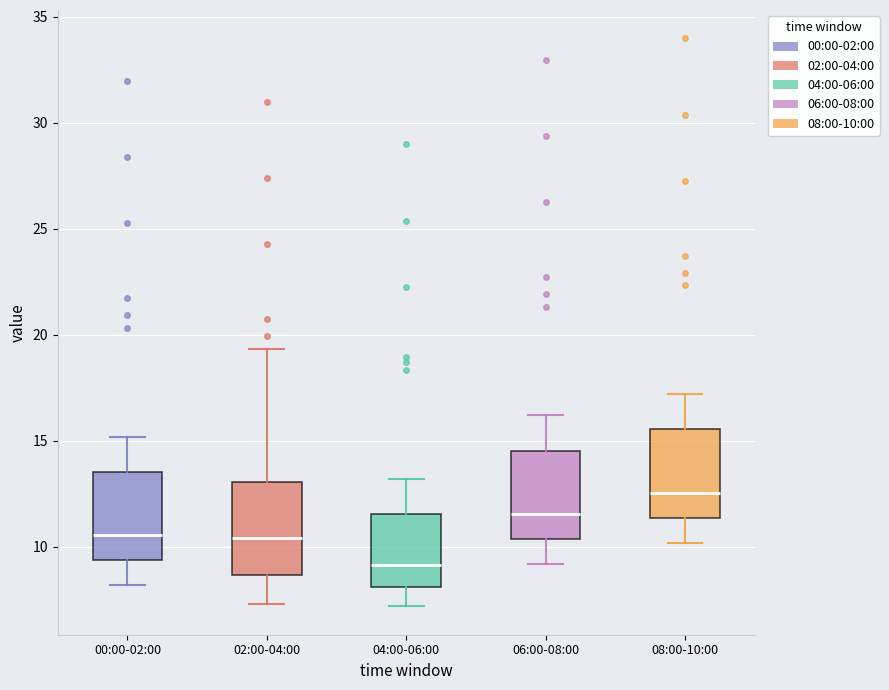

Reading left to right, transcribe this box plot: for each box, give where its median line is, the range the box spans, and where its two whiskers end, as read against the y-axis. The values are not printed on the chart, so give them approximately, as read against the axis.

00:00-02:00: median 10.5, box 9.5 to 13.5, whiskers 8.0 to 15.0
02:00-04:00: median 10.5, box 8.5 to 13.0, whiskers 7.5 to 19.5
04:00-06:00: median 9.0, box 8.0 to 11.5, whiskers 7.0 to 13.0
06:00-08:00: median 11.5, box 10.5 to 14.5, whiskers 9.0 to 16.0
08:00-10:00: median 12.5, box 11.5 to 15.5, whiskers 10.0 to 17.0